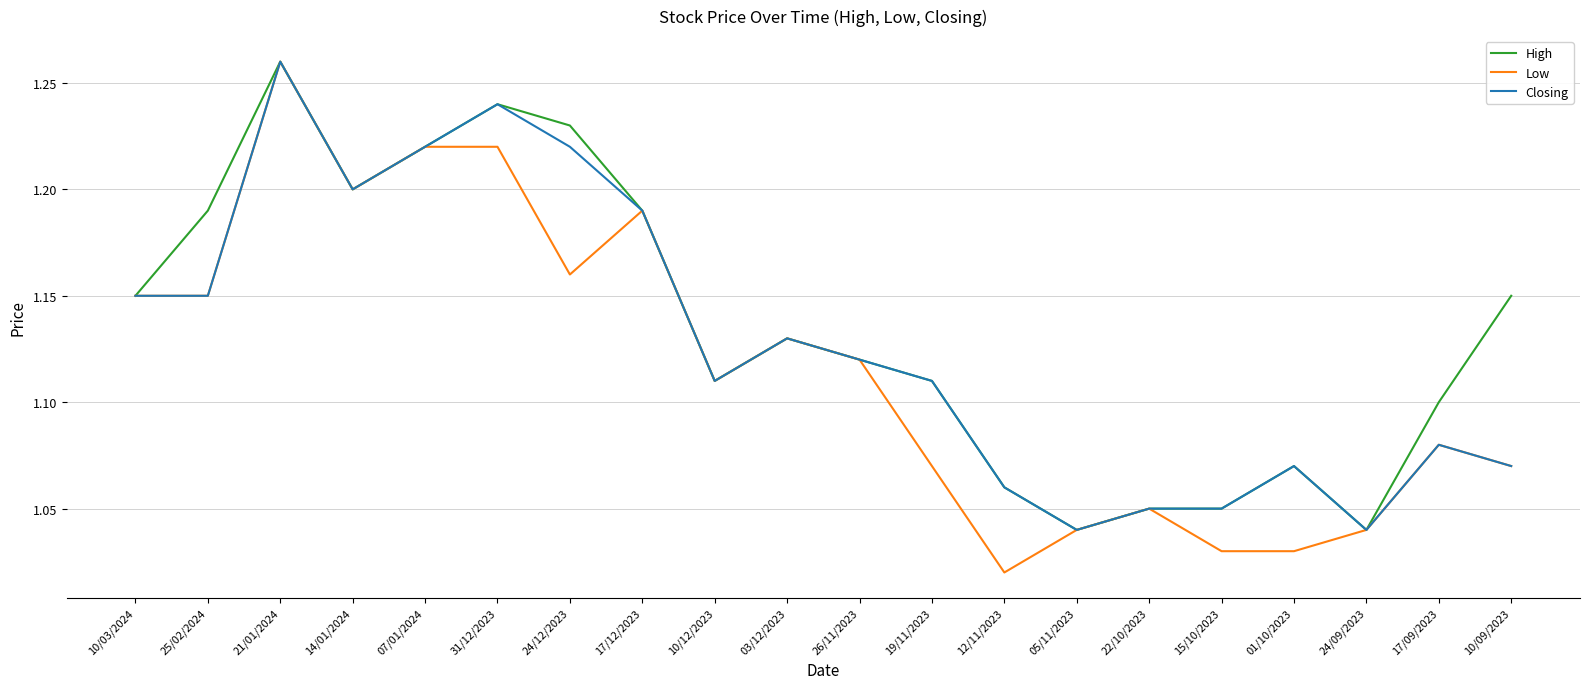

Where is Low nearest to the value 1?

12/11/2023